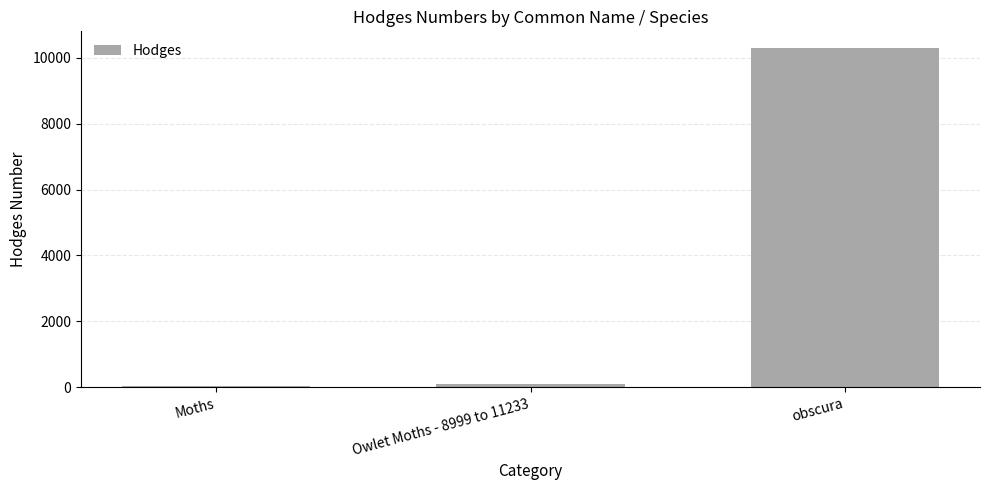

The value at obscura is 10290.0. True or false?

True